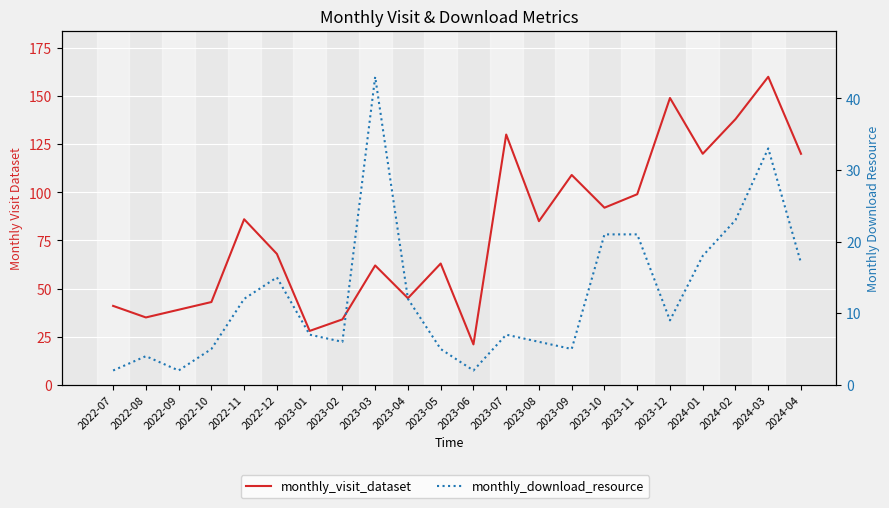

How many data points in monthly_visit_dataset are above 85?

10